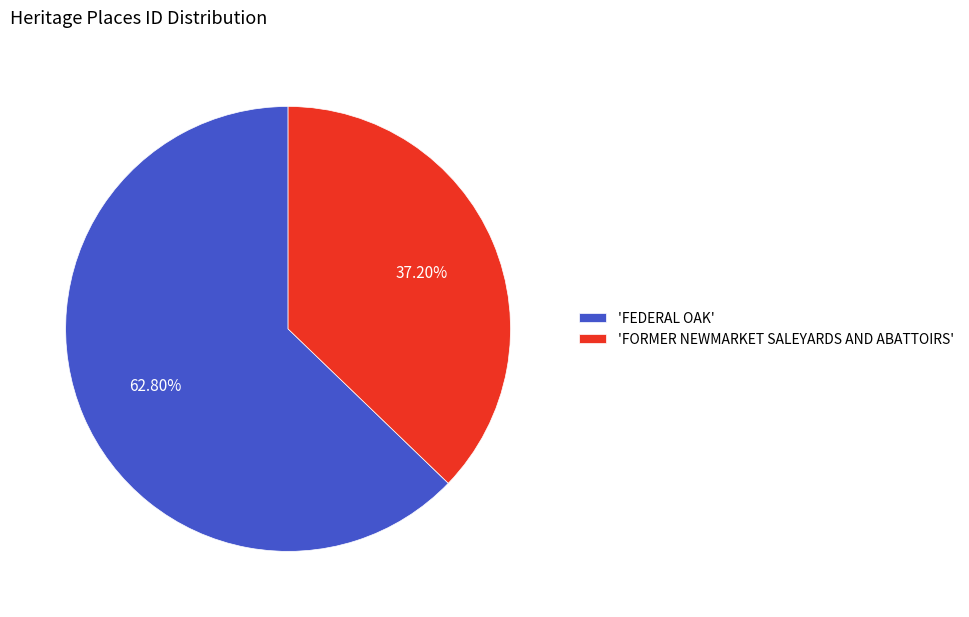

What is the smallest slice in the pie chart?

'FORMER NEWMARKET SALEYARDS AND ABATTOIRS'